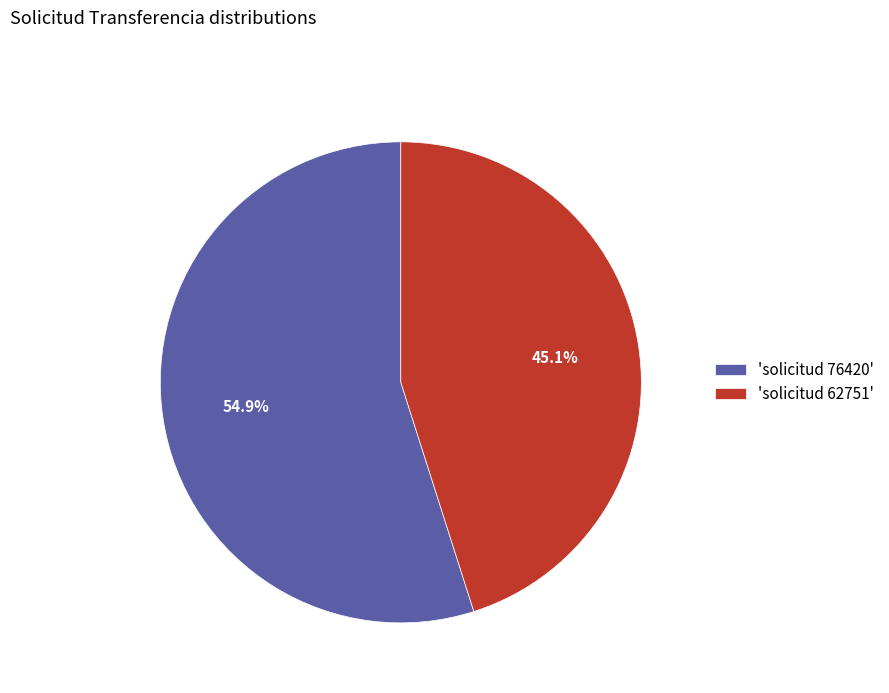

What portion of the pie excludes 'solicitud 76420'?

45.1%